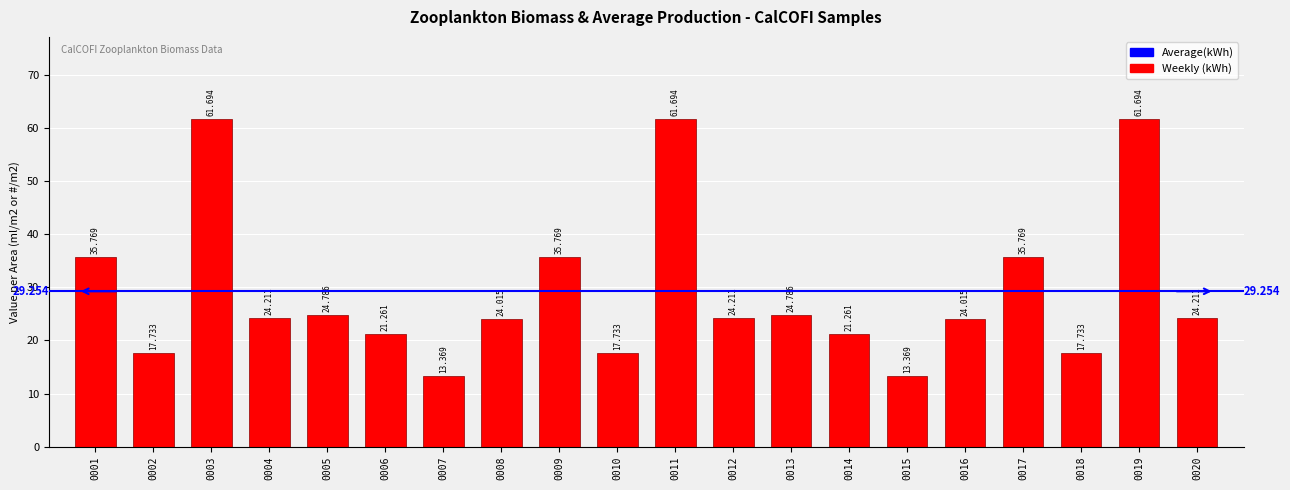

What is the maximum value shown in the chart?

61.7